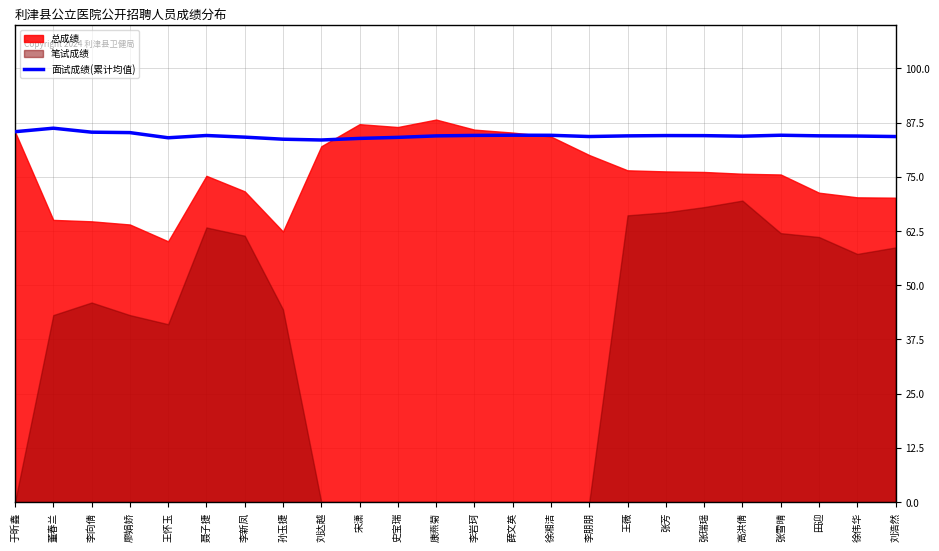

What is the sum of all values?

2027.4